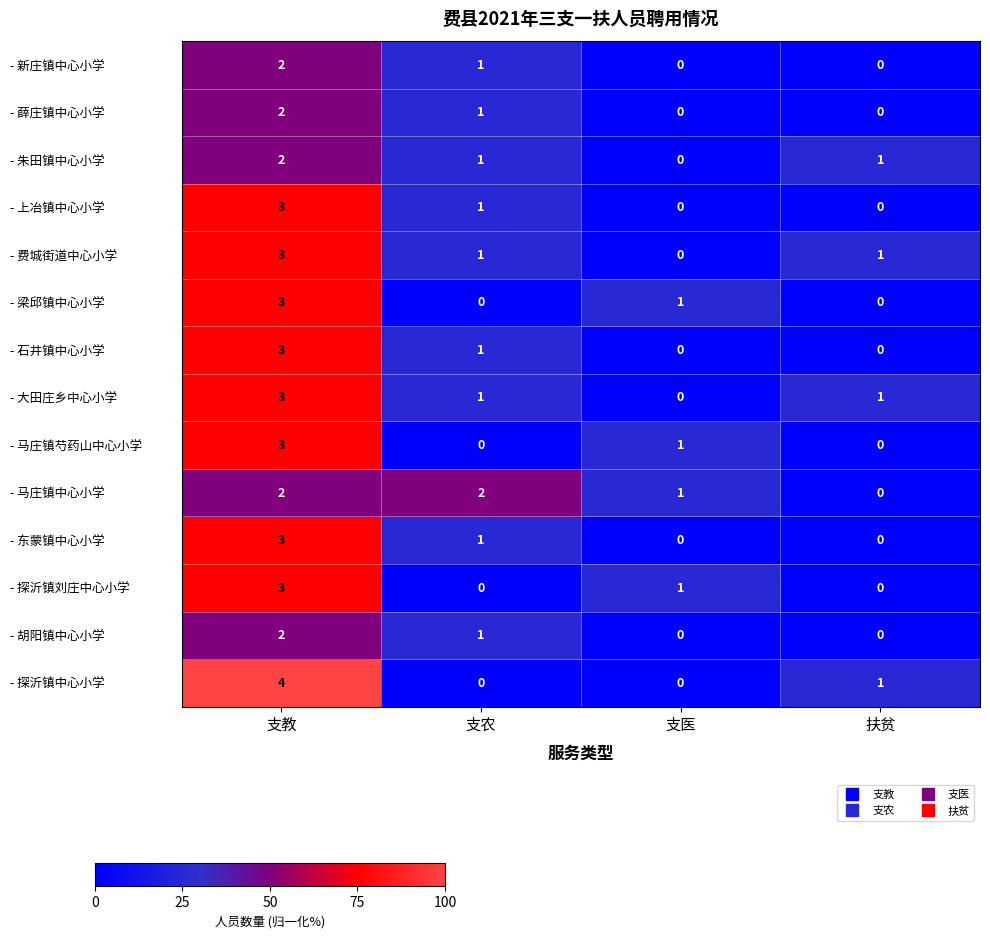

What is the total value across all series at 支农?

11